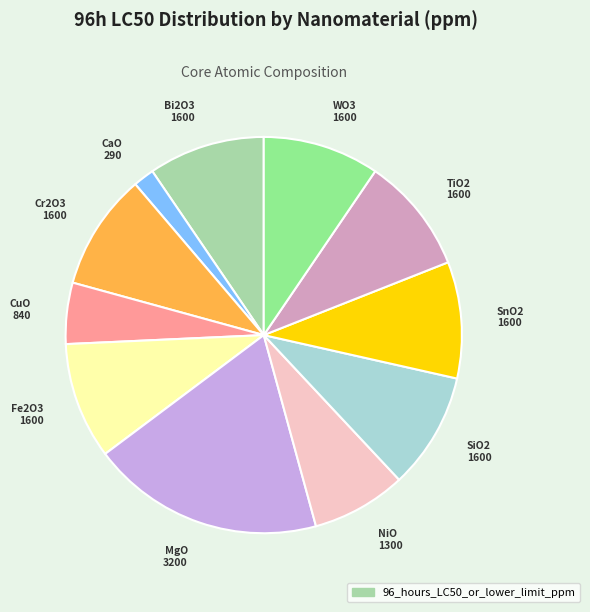

Does any single category account for the majority?

No